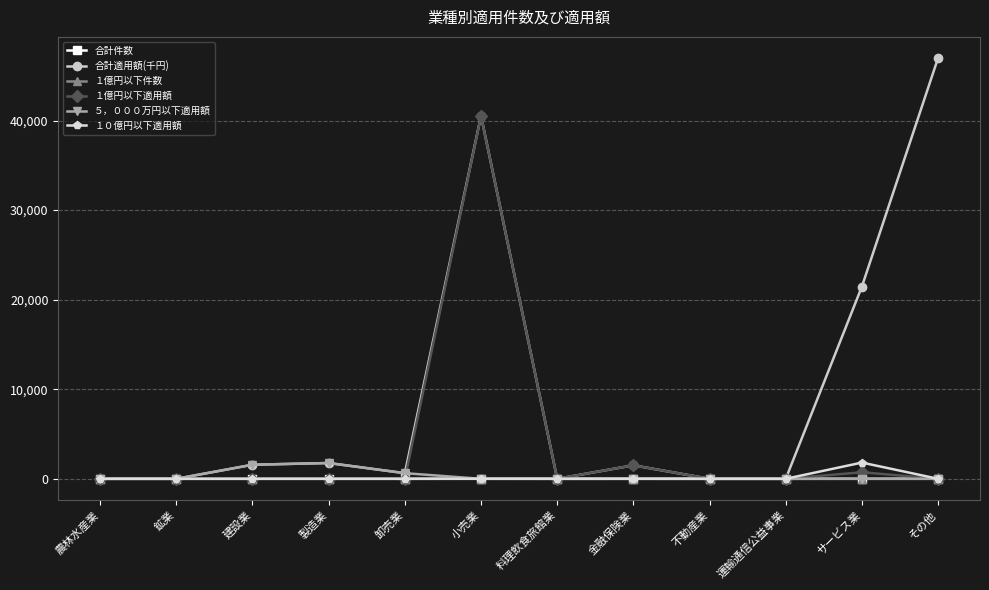

What is the difference between the maximum and minimum values in the １億円以下適用額 series?

40523